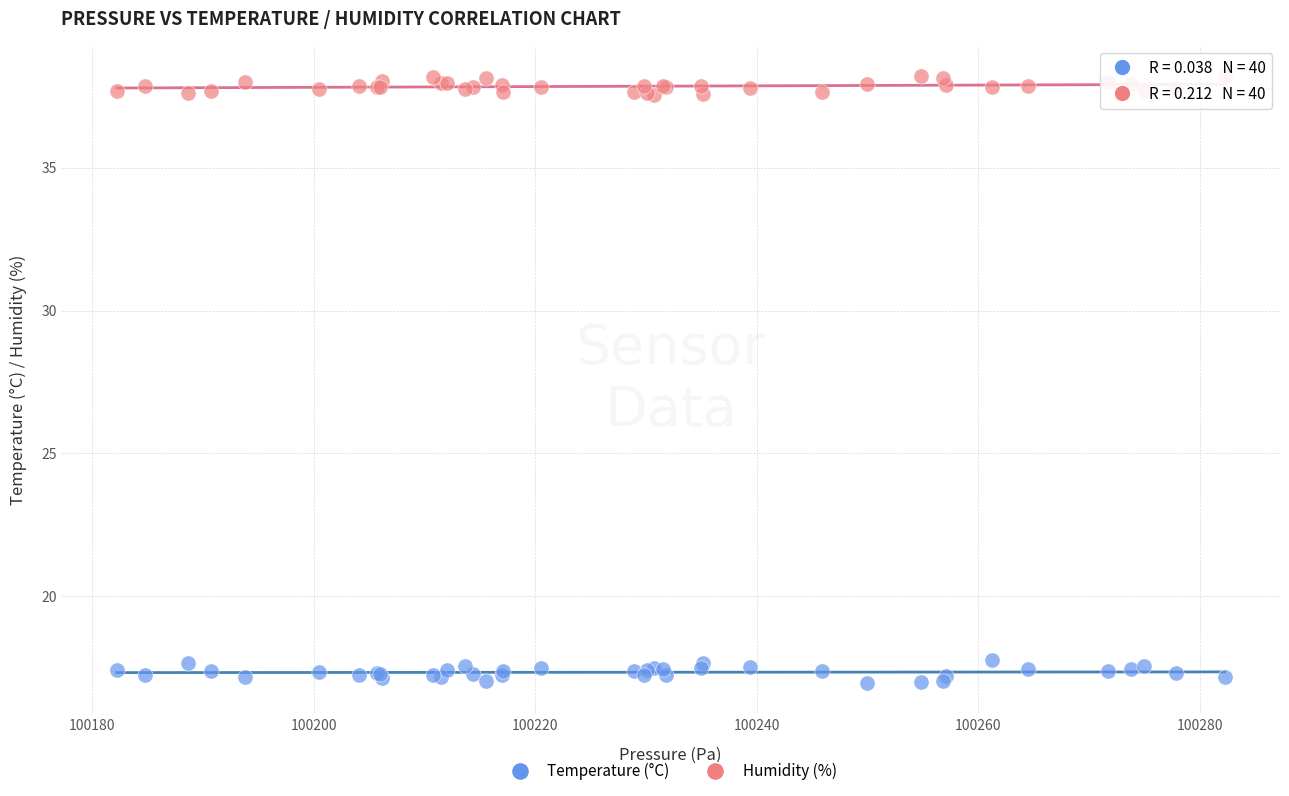

What is the X range (max minus min) for the scatter plot?

100.0